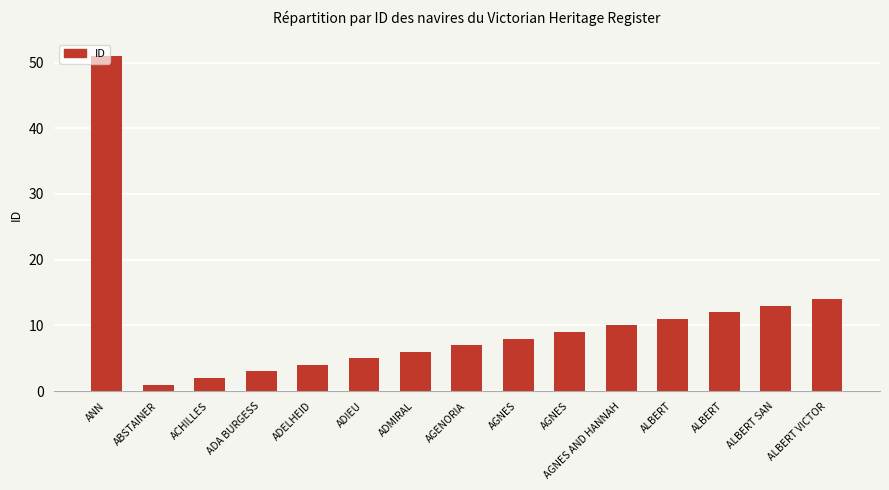

How many data points are less than 8?

7